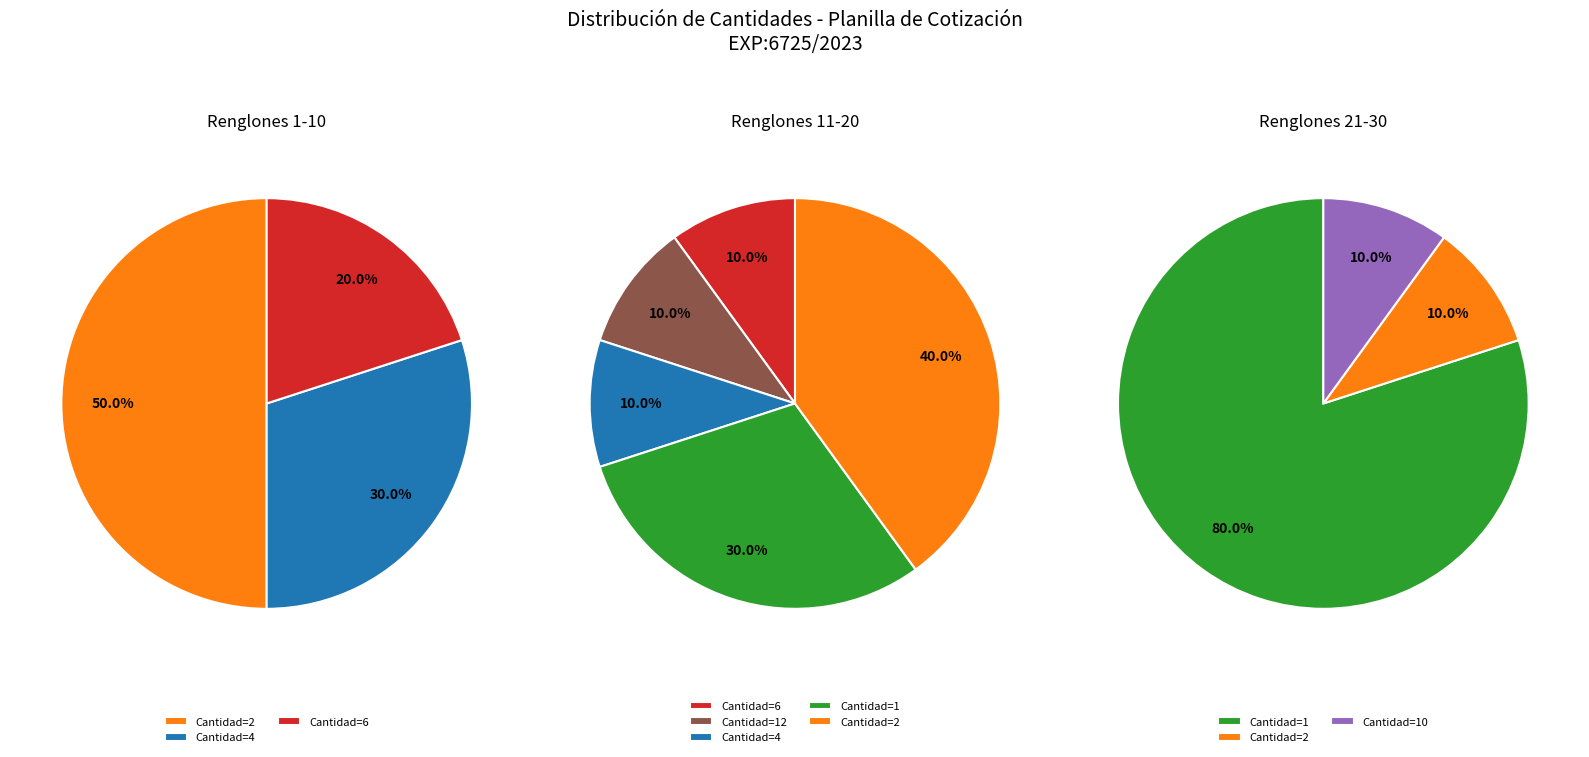

Is Renglón 30 the majority of the pie?

No